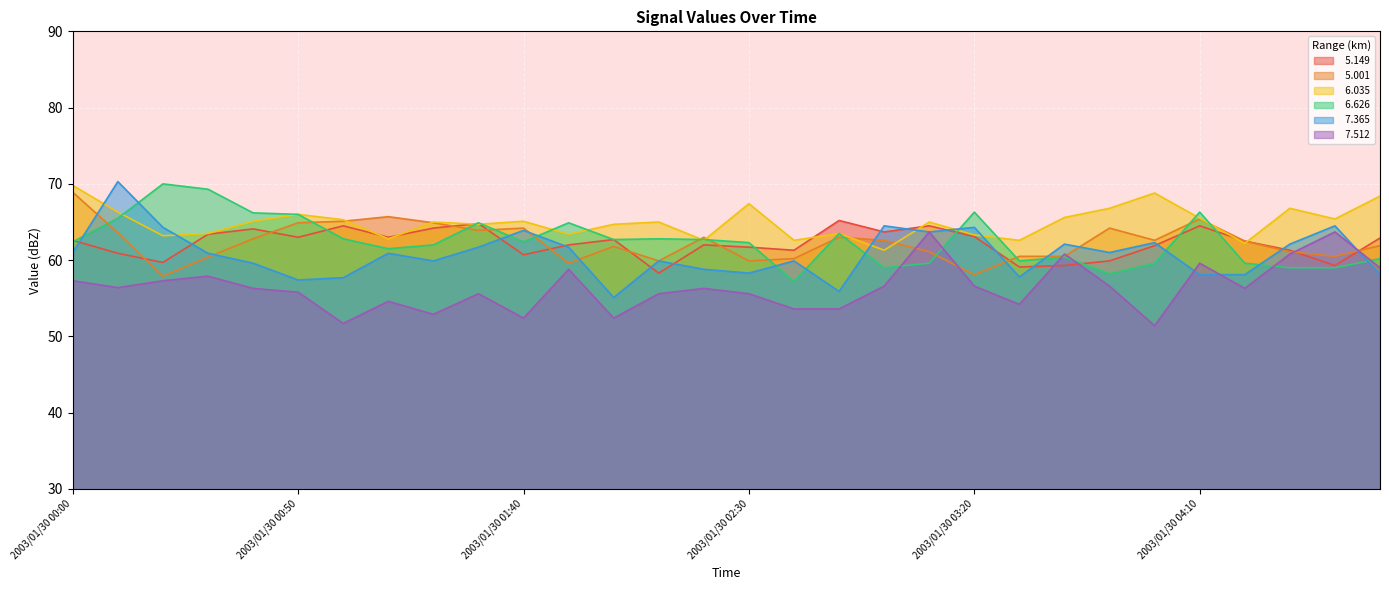

How many categories are shown in the chart?

30